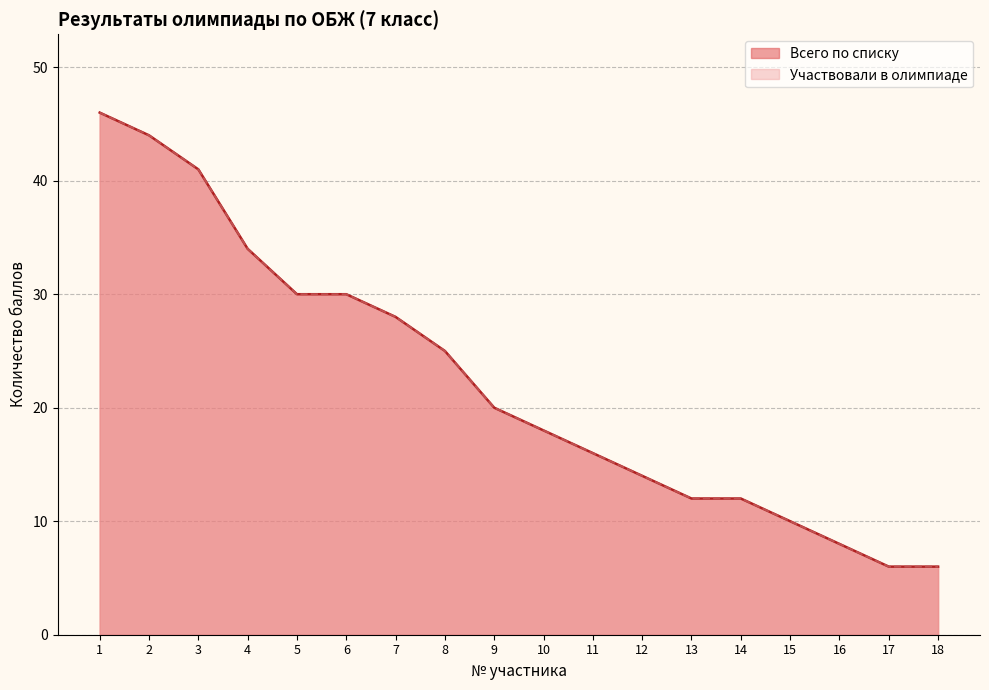

Reading left to right, list all the values displayed in this chart.

Всего по списку: 1=46	2=44	3=41	4=34	5=30	6=30	7=28	8=25	9=20	10=18	11=16	12=14	13=12	14=12	15=10	16=8	17=6	18=6
Участвовали в олимпиаде: 1=46	2=44	3=41	4=34	5=30	6=30	7=28	8=25	9=20	10=18	11=16	12=14	13=12	14=12	15=10	16=8	17=6	18=6